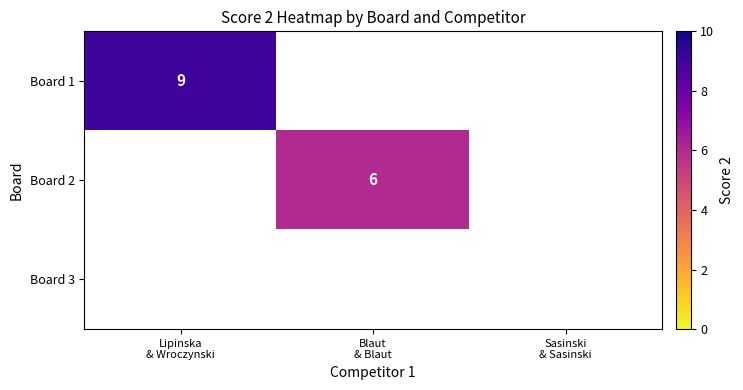

Which series has the largest range (max minus min)?

Board 1